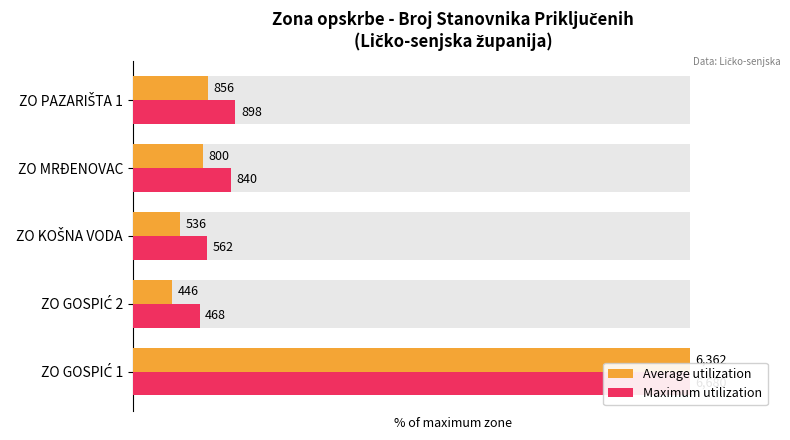

What are all the series names shown in the legend?

Average utilization, Maximum utilization